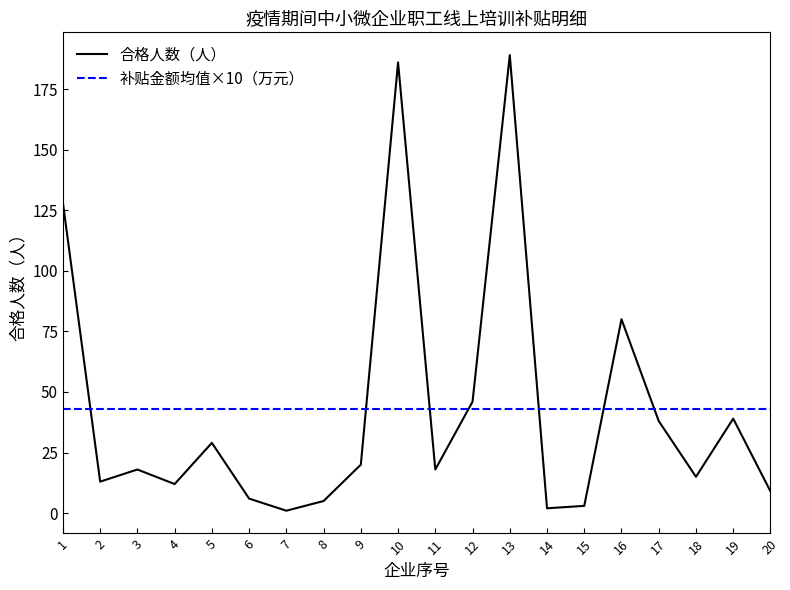

Where is the first local minimum?

2